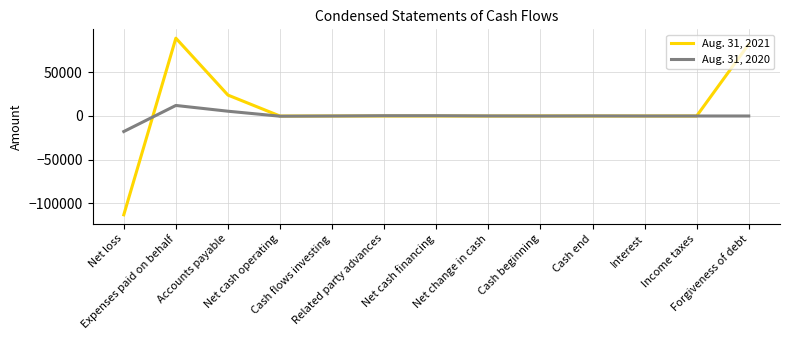

What is the maximum value shown in the chart?

88974